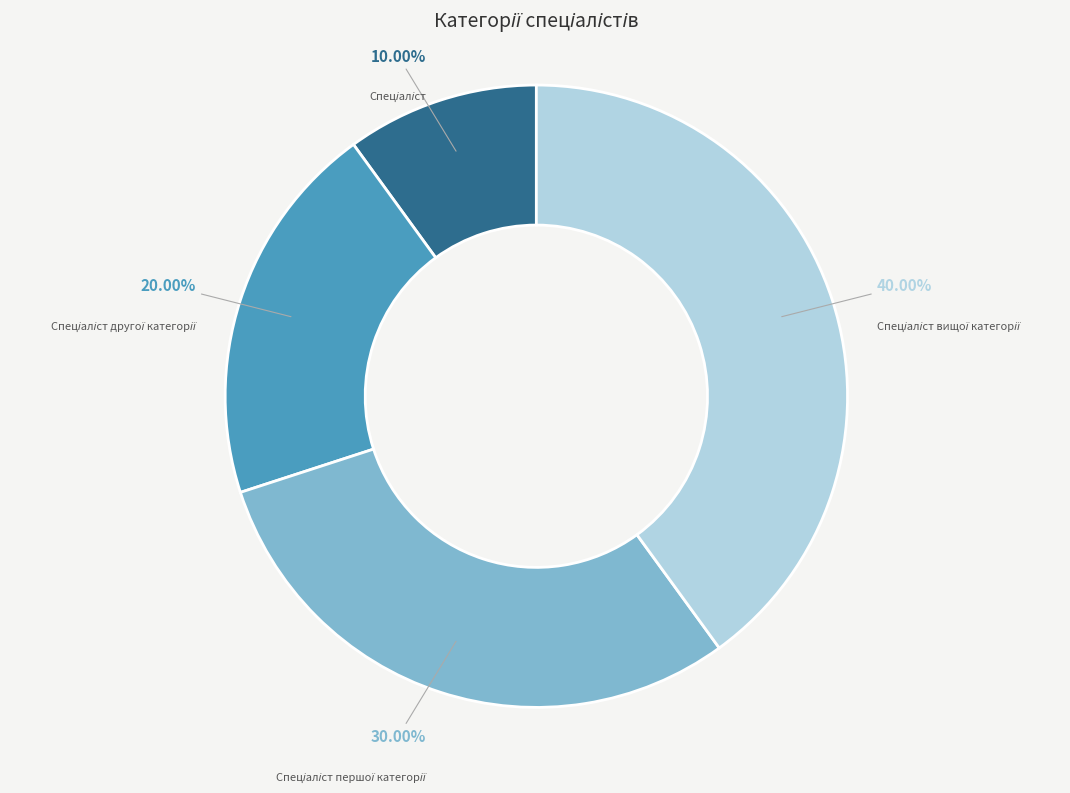

Is there any slice that represents more than half of the pie?

No